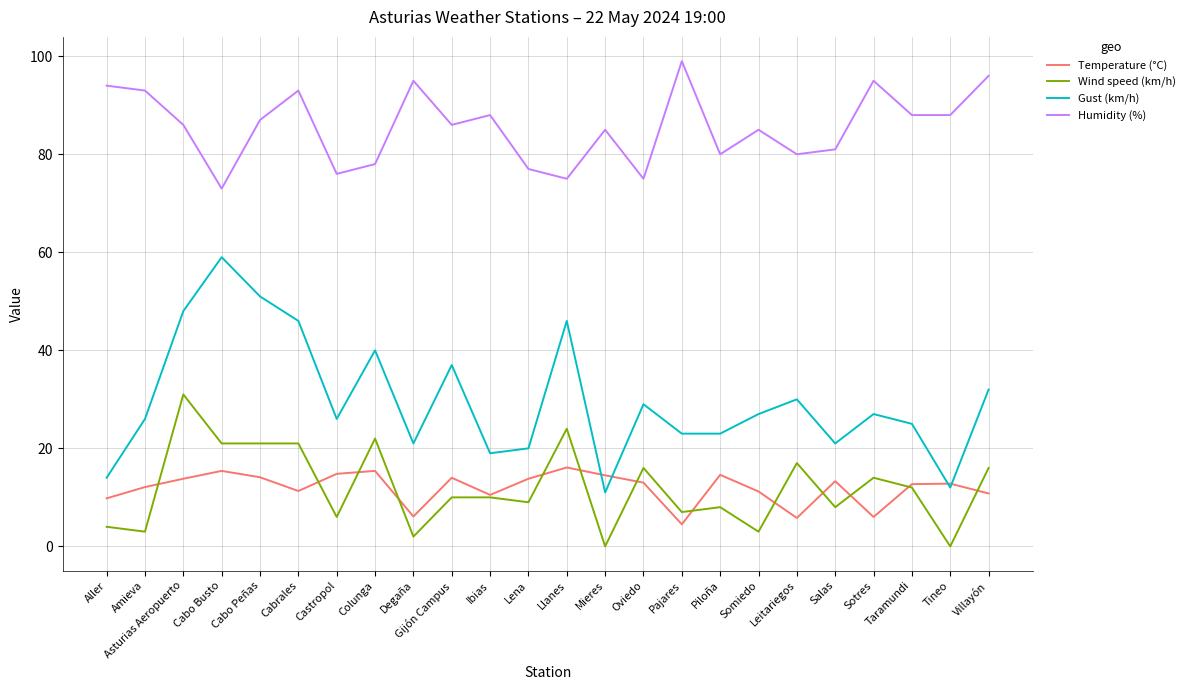

What are all the series names shown in the legend?

Temperature (°C), Wind speed (km/h), Gust (km/h), Humidity (%)